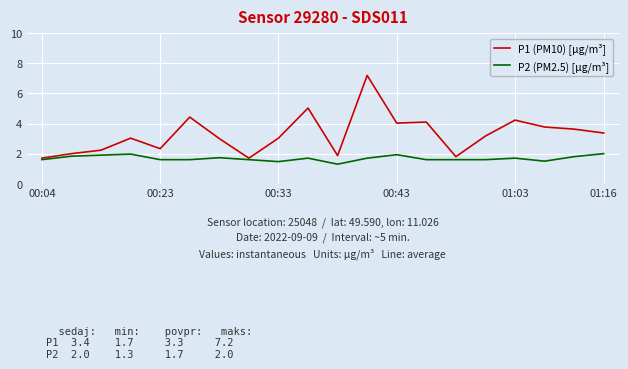

True or false: P1 (PM10) [µg/m³] and P2 (PM2.5) [µg/m³] cross at least once.

False